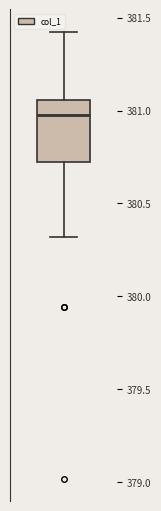

Read this box plot against the y-axis: the position of the median line, the range covered by the box, and the ends of both whiskers. The values are not printed on the chart, so give them approximately, as read against the axis.

median 381.00, box 380.70 to 381.05, whiskers 380.30 to 381.45